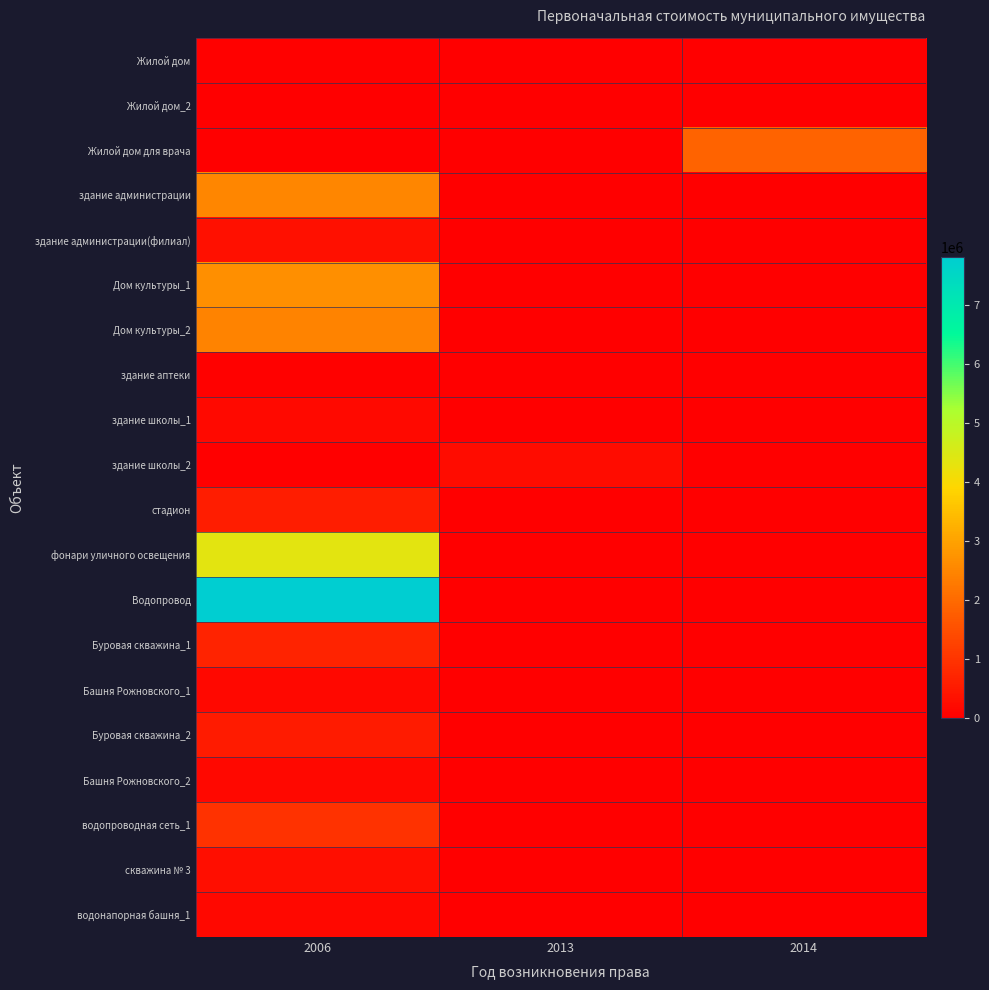

Count the number of data series in this chart.

20